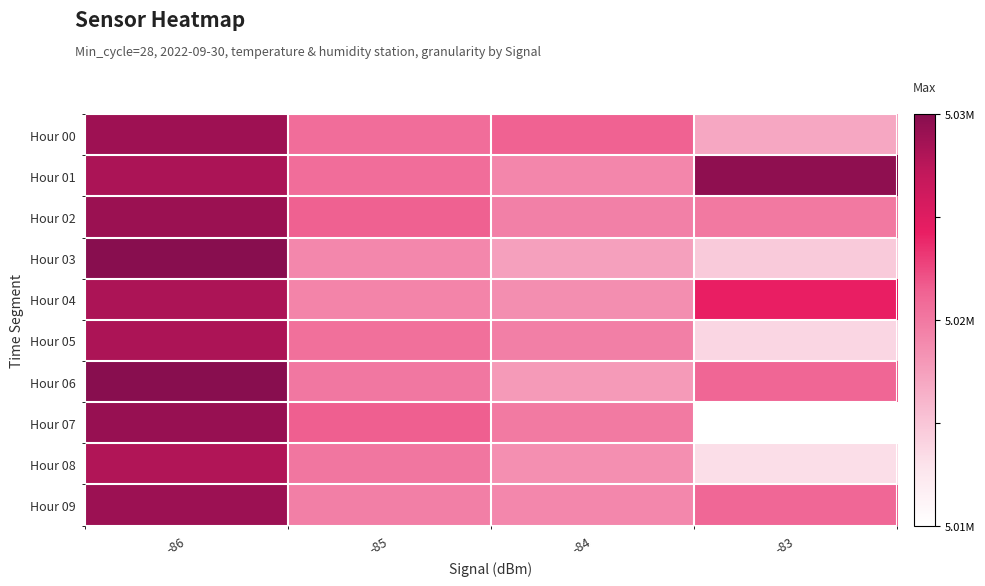

Reading left to right, list all the values displayed in this chart.

Hour 00: -86=0.9	-85=0.5	-84=0.6	-83=0.3
Hour 01: -86=0.9	-85=0.5	-84=0.5	-83=1.0
Hour 02: -86=1.0	-85=0.6	-84=0.5	-83=0.5
Hour 03: -86=1.0	-85=0.5	-84=0.4	-83=0.2
Hour 04: -86=0.9	-85=0.5	-84=0.4	-83=0.7
Hour 05: -86=0.9	-85=0.5	-84=0.5	-83=0.2
Hour 06: -86=1.0	-85=0.5	-84=0.4	-83=0.6
Hour 07: -86=1.0	-85=0.6	-84=0.5	-83=0.0
Hour 08: -86=0.9	-85=0.5	-84=0.4	-83=0.2
Hour 09: -86=0.9	-85=0.5	-84=0.5	-83=0.6